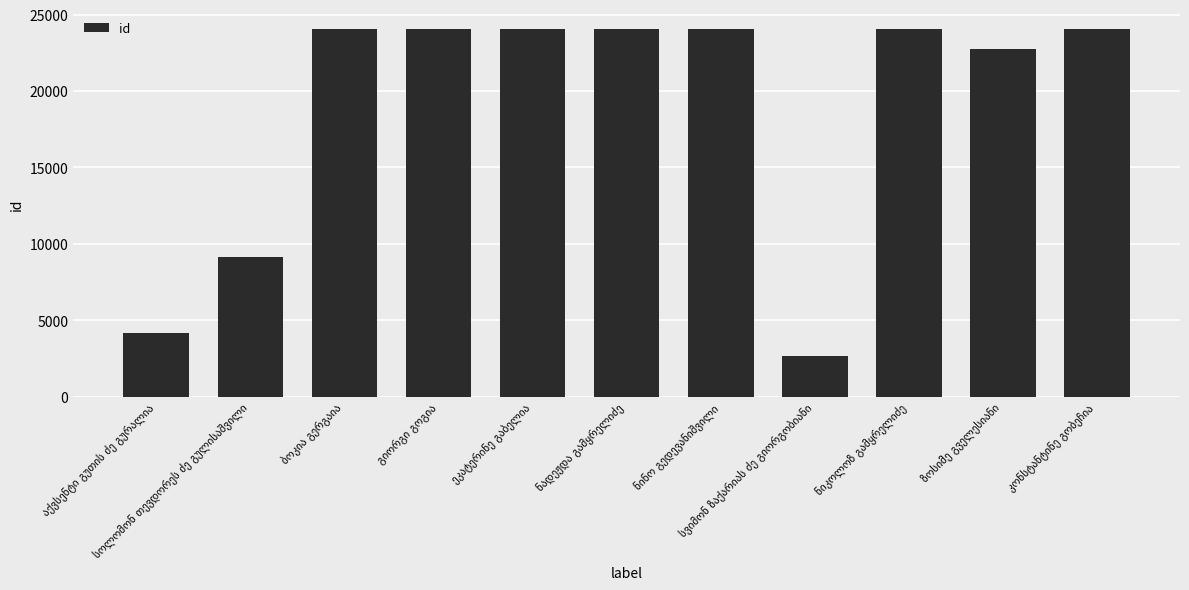

What is the value of the 6th bar from the left?

24063